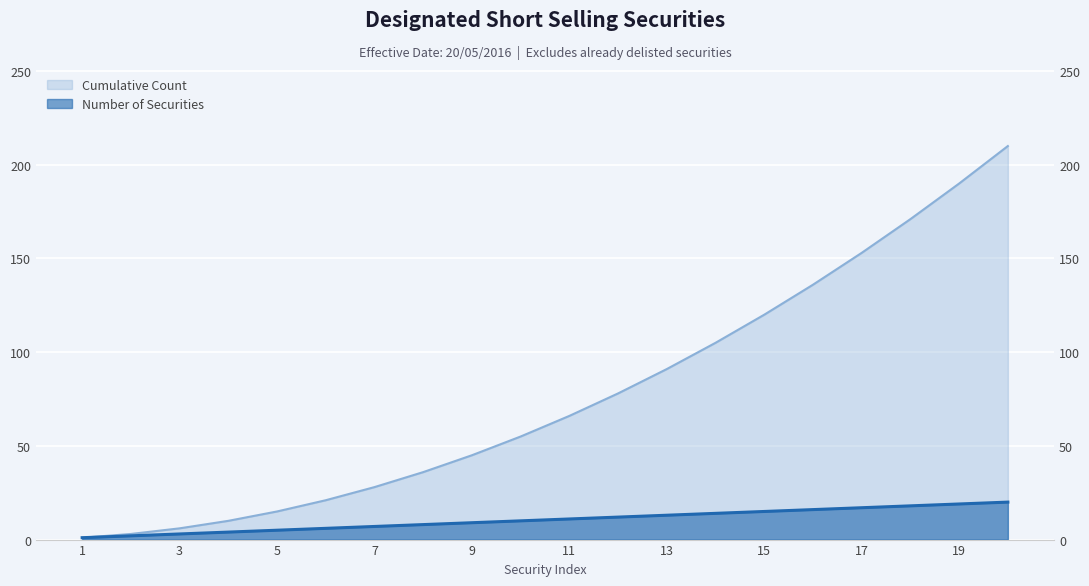

Where is the data nearest to the value 10?

10